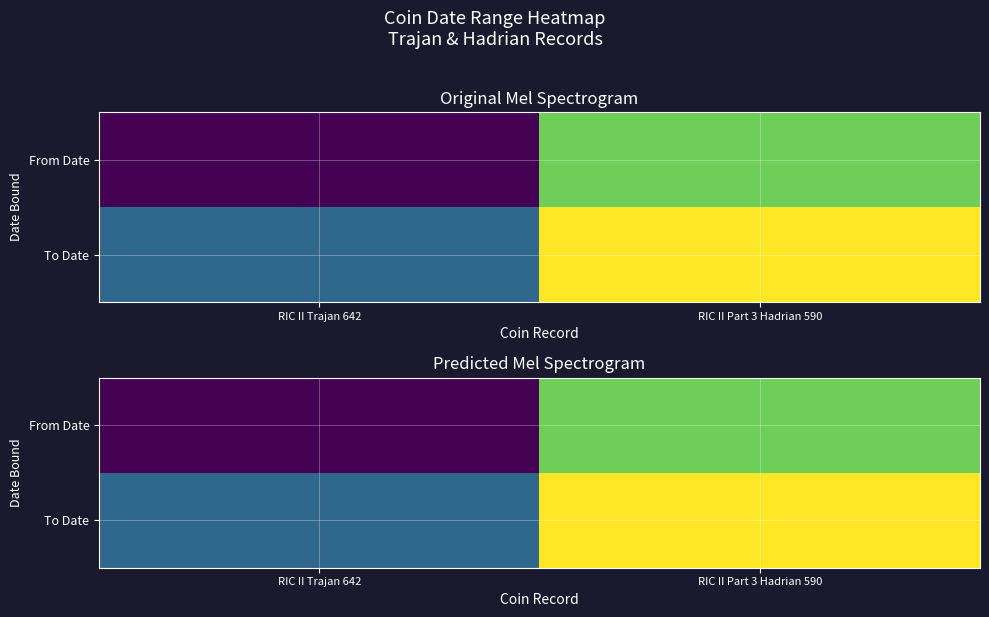

At which category is the sum across all series the highest?

RIC II Part 3 Hadrian 590